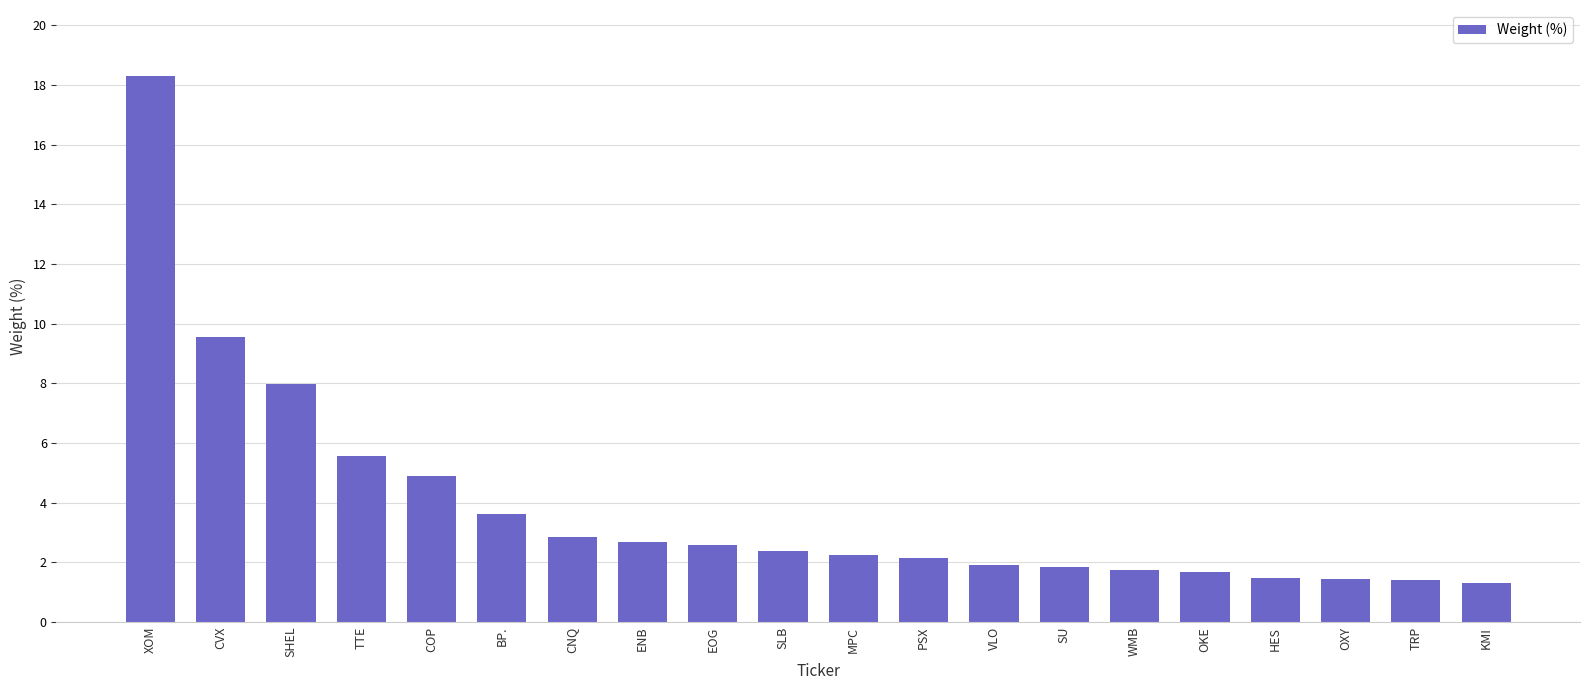

At which label does the data first exceed 2?

XOM